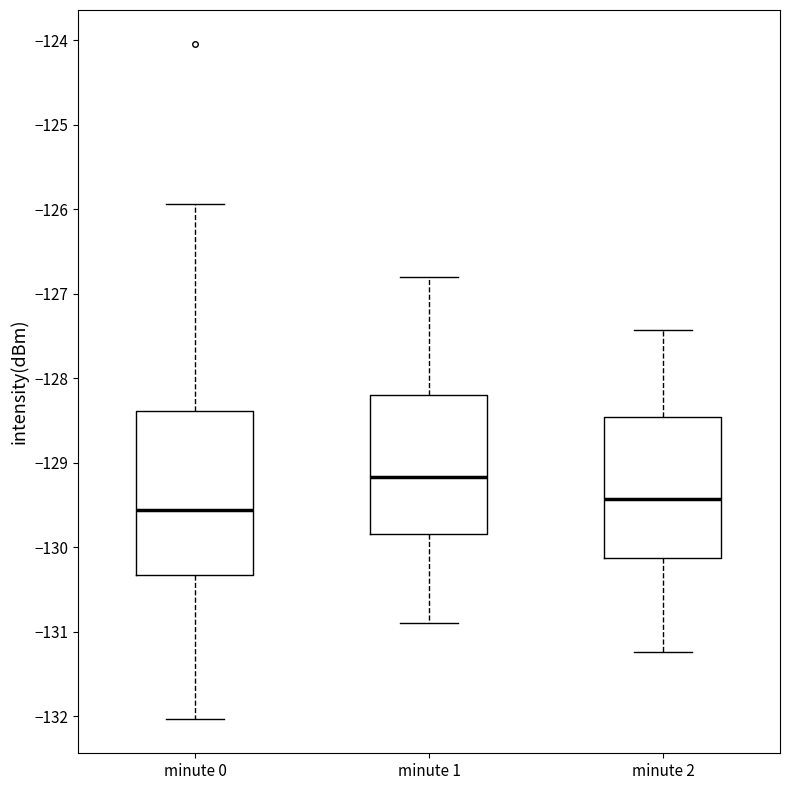

Comparing the boxes themselves (not the whiskers), which one is the tallest?

minute 0